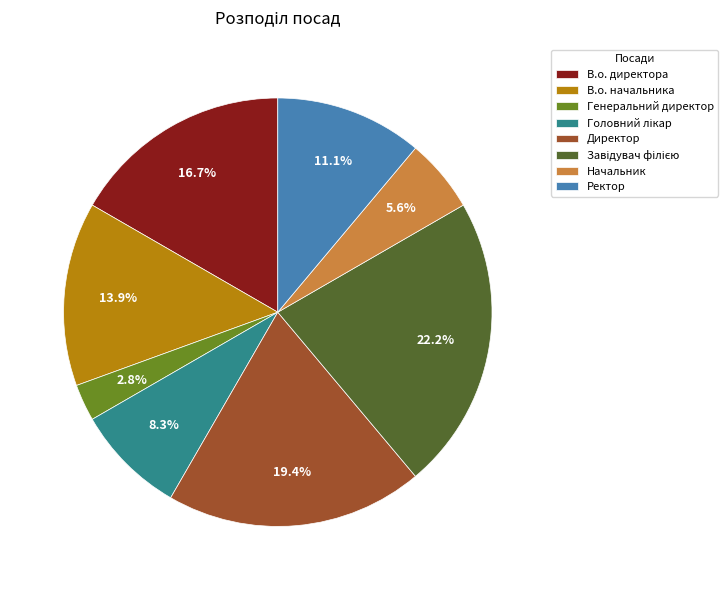

Do Ректор and Директор together represent more than half of the pie?

No